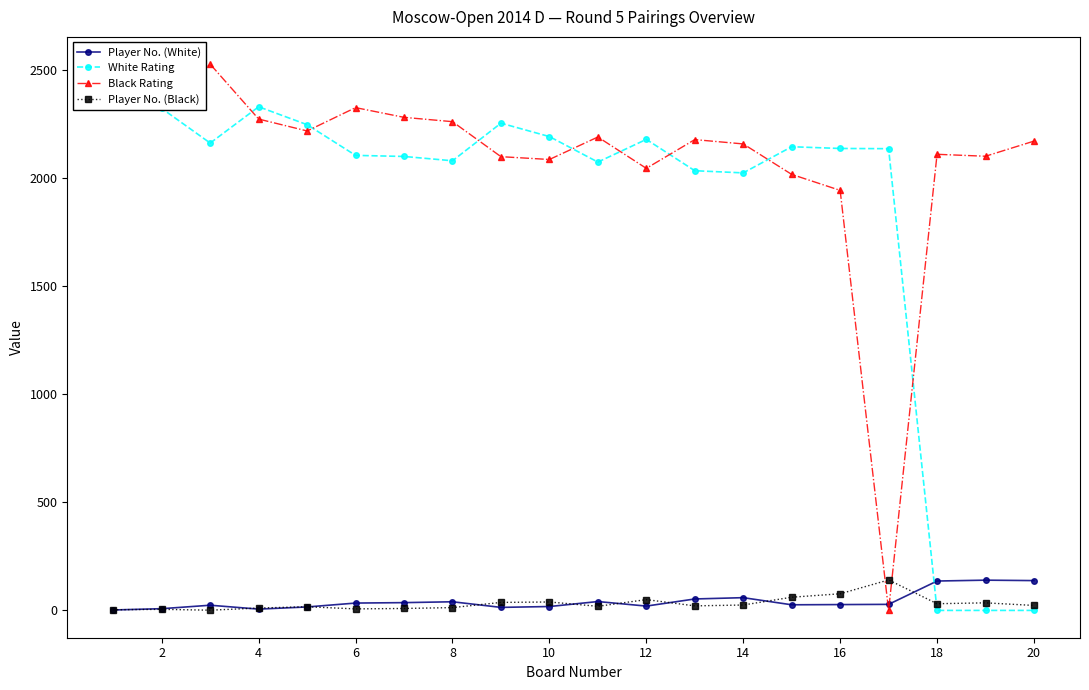

How many interior local valleys does the Player No. (White) series have?

4